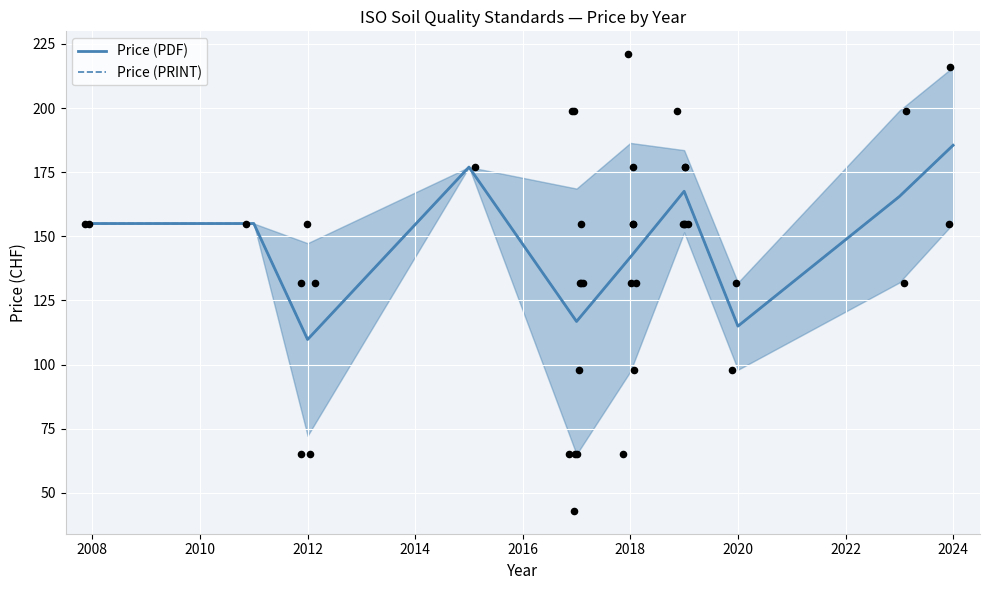

What are all the series names shown in the legend?

Price (PDF), Price (PRINT)